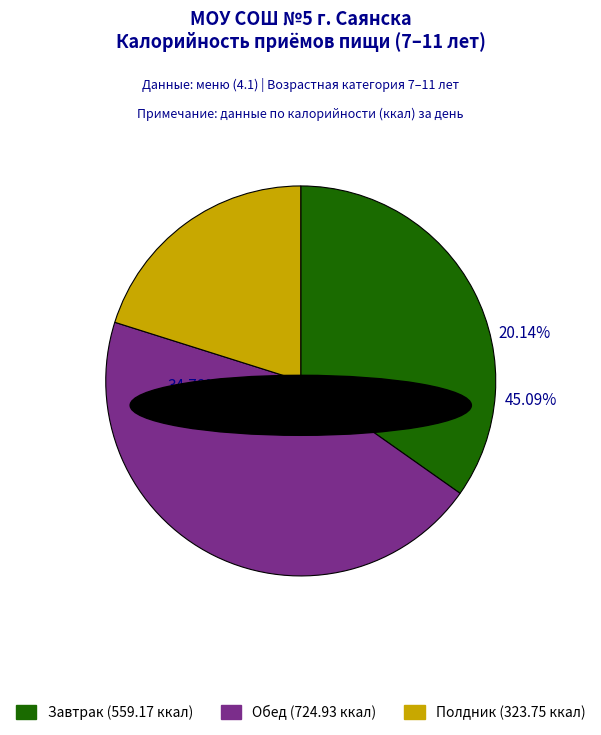

To the nearest percent, what portion does Полдник represent?

20%